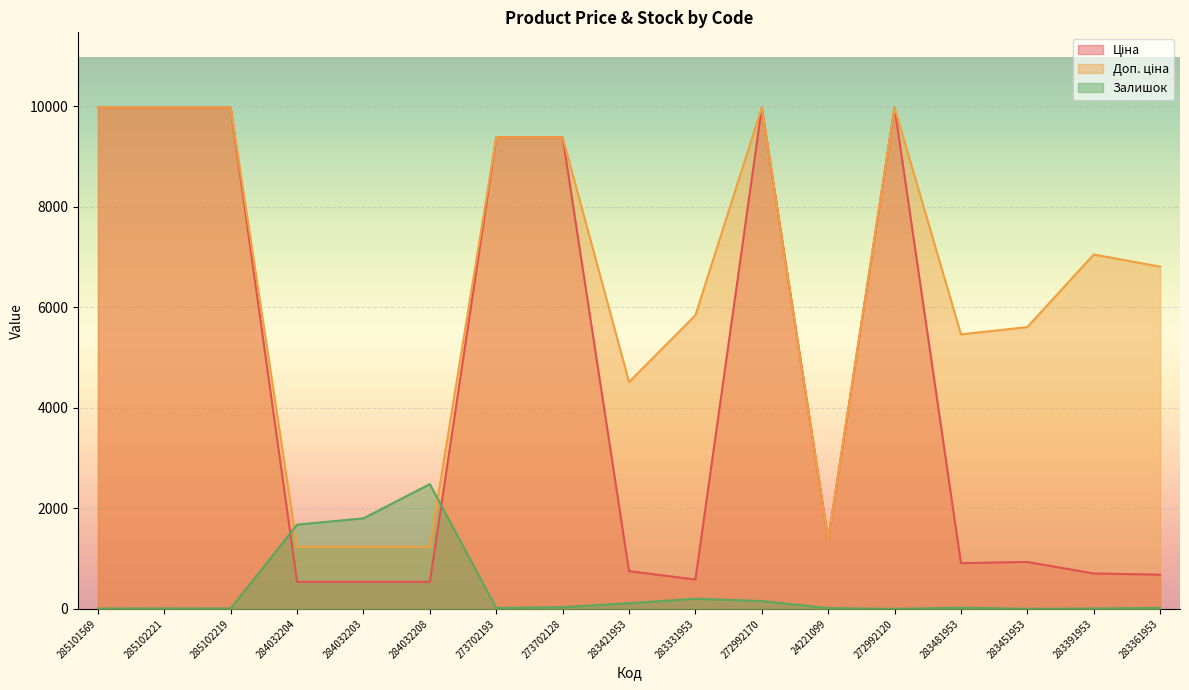

Reading left to right, transcribe all the data shown in this chart.

Ціна: 285101569=9975.0	285102221=9975.0	285102219=9975.0	284032204=539.0	284032203=539.0	284032208=539.0	273702193=9384.0	273702128=9384.0	283421953=752.2	283331953=584.4	272992170=9975.0	24221099=1375.4	272992120=9975.0	283481953=910.4	283451953=934.5	283391953=705.1	283361953=681.0
Доп. ціна: 285101569=9975.0	285102221=9975.0	285102219=9975.0	284032204=1235.4	284032203=1235.4	284032208=1235.4	273702193=9384.0	273702128=9384.0	283421953=4513.3	283331953=5843.9	272992170=9975.0	24221099=1375.0	272992120=9975.0	283481953=5462.3	283451953=5607.2	283391953=7051.3	283361953=6809.8
Залишок: 285101569=7.0	285102221=11.0	285102219=9.0	284032204=1677.0	284032203=1802.0	284032208=2483.0	273702193=18.0	273702128=34.0	283421953=113.0	283331953=202.0	272992170=157.0	24221099=16.0	272992120=1.0	283481953=24.0	283451953=2.0	283391953=8.0	283361953=19.0